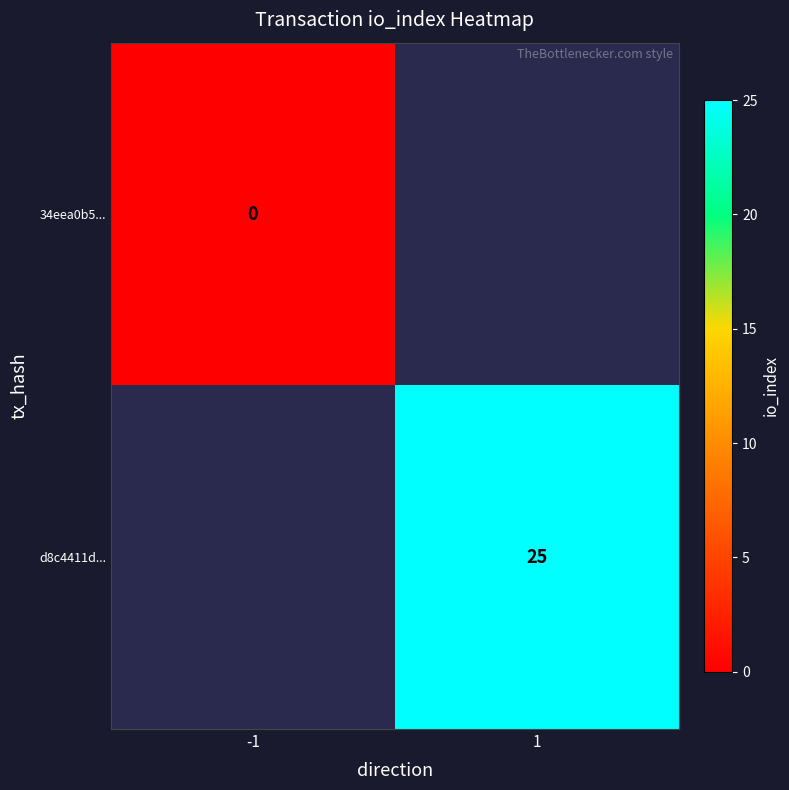

The d8c4411d... series shows 10 at 1. True or false?

False